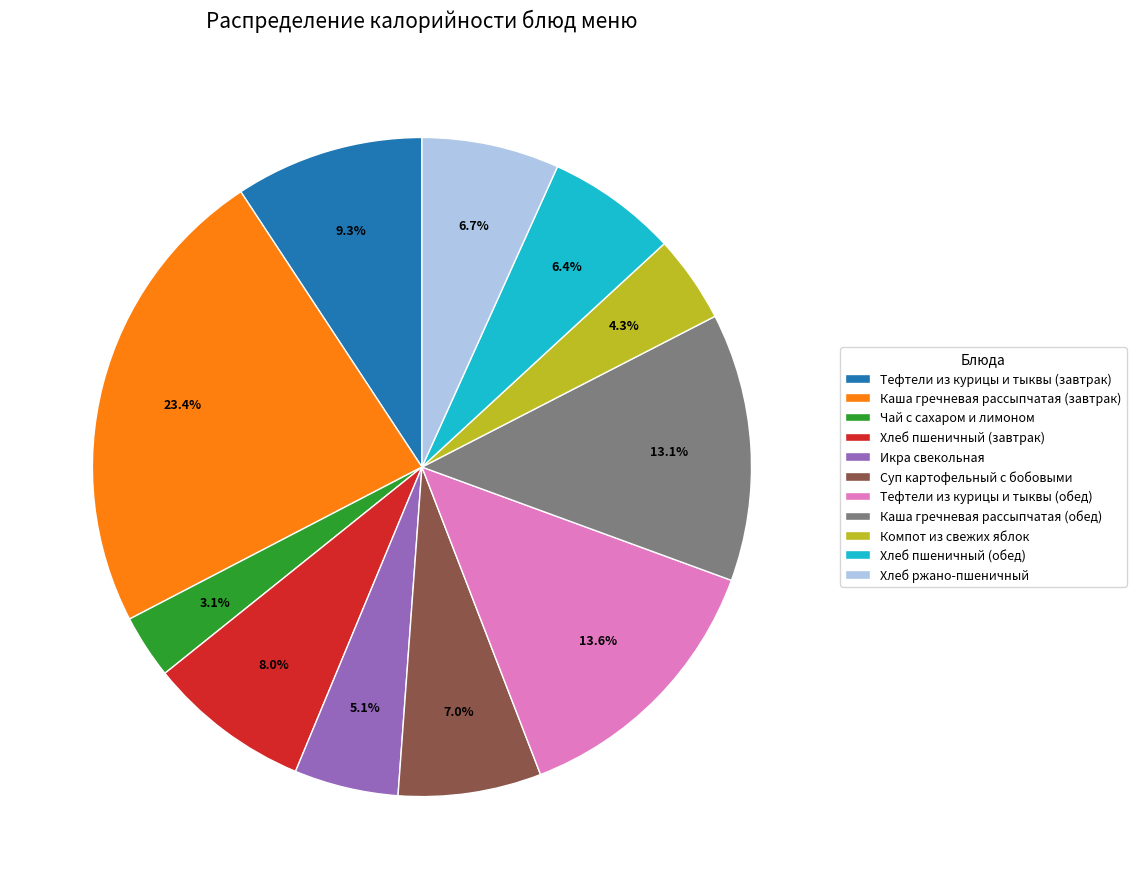

What is the smallest slice in the pie chart?

Чай с сахаром и лимоном